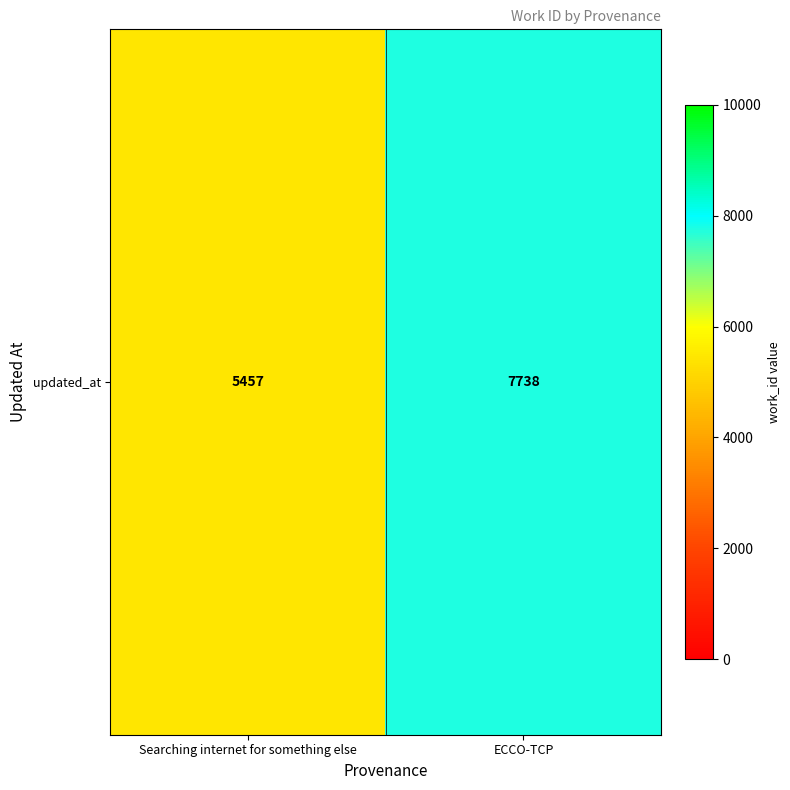

Which category has the highest value across all series?

ECCO-TCP